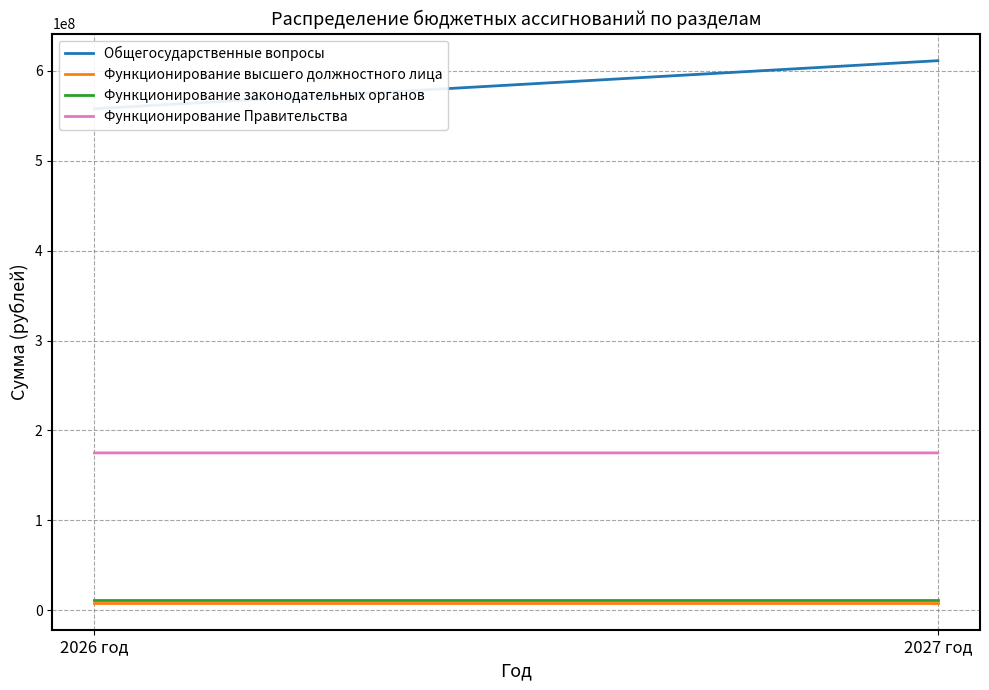

Reading left to right, what are all the values shown in this chart?

Общегосударственные вопросы: 557739258.2	611181702.7
Функционирование высшего должностного лица: 8500000.0	8500000.0
Функционирование законодательных органов: 11895000.0	11895000.0
Функционирование Правительства: 174999758.2	175000202.7